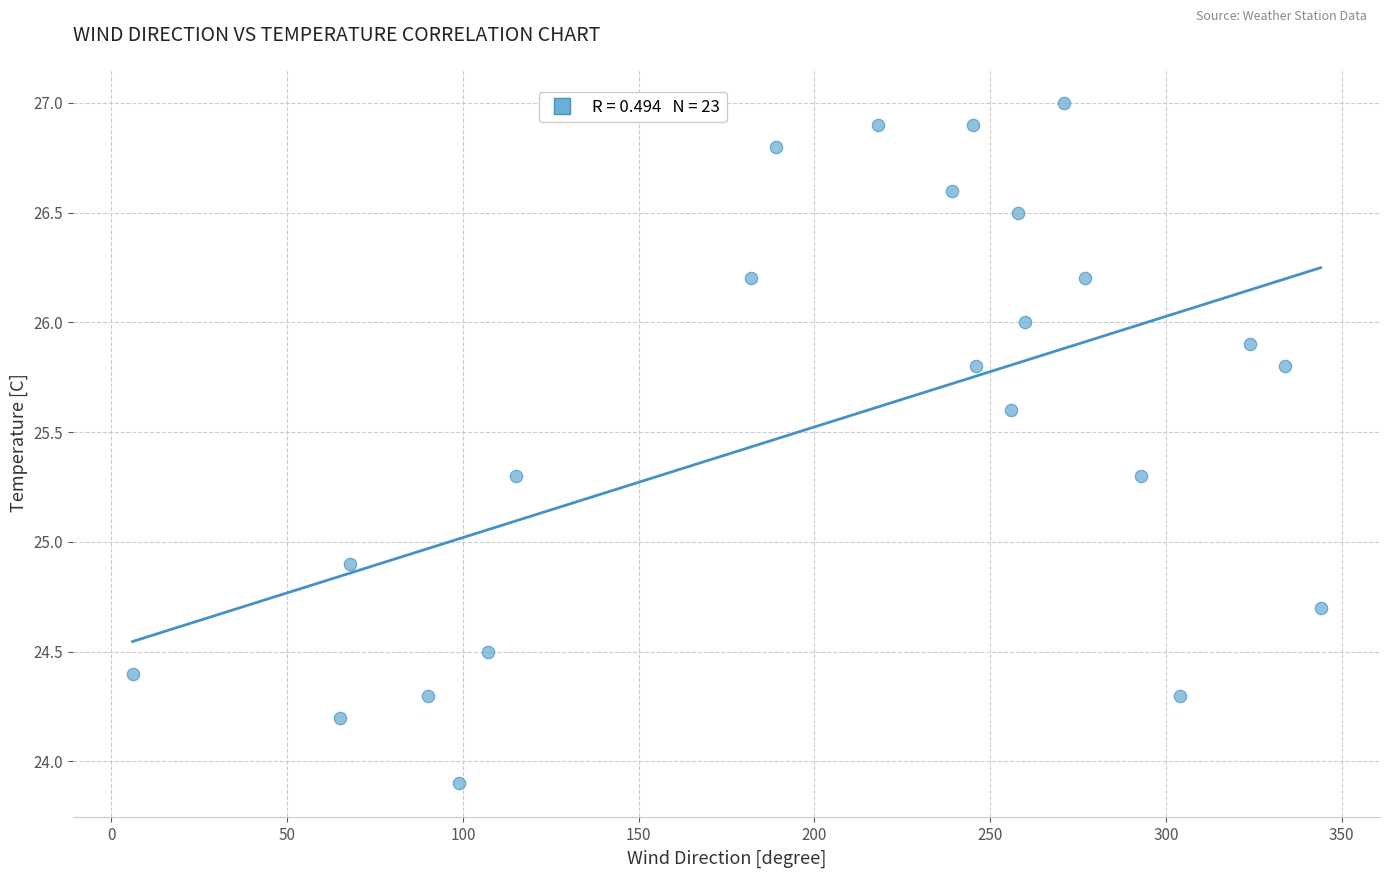

What Y value in the scatter plot is closest to 25?

24.9